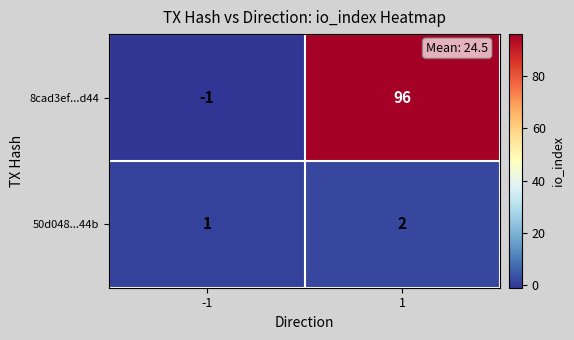

Is it true that 8cad3ef...d44 equals 96 at 1?

True